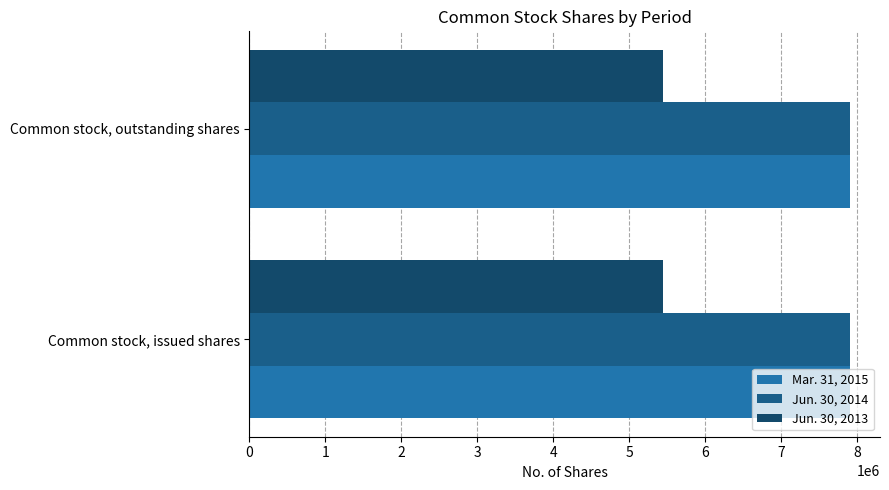

What is the greatest value displayed?

7901426